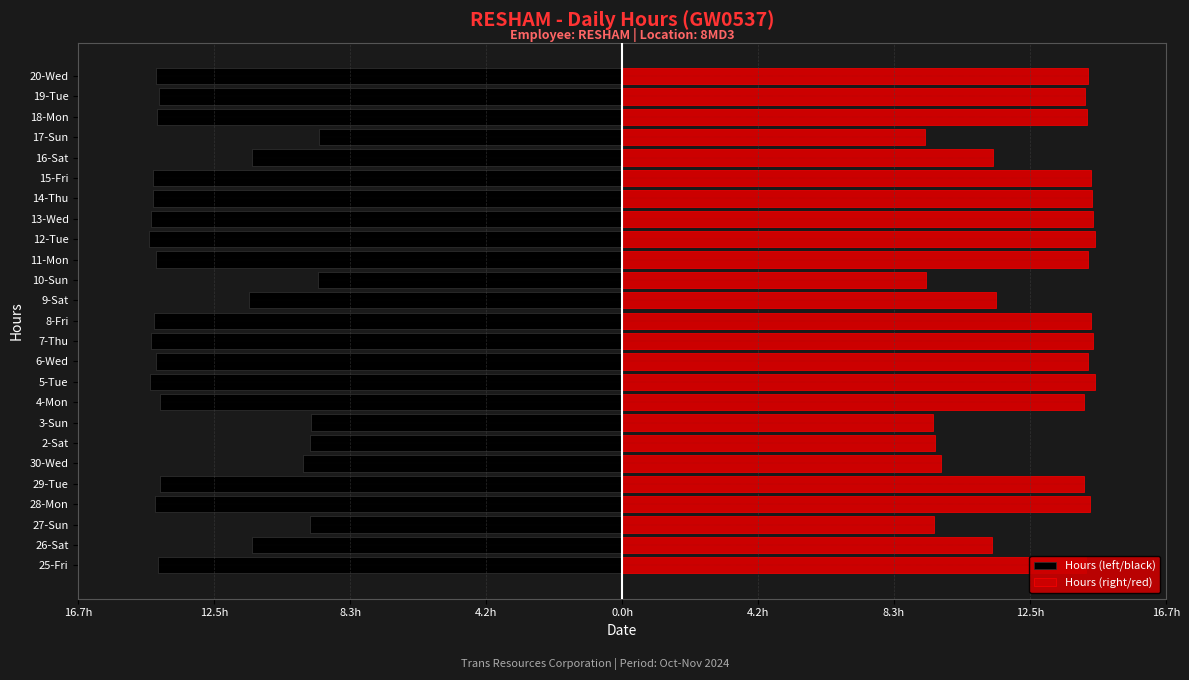

What is the approximate value of Hours (left/black) at 6-Wed?

-14.3